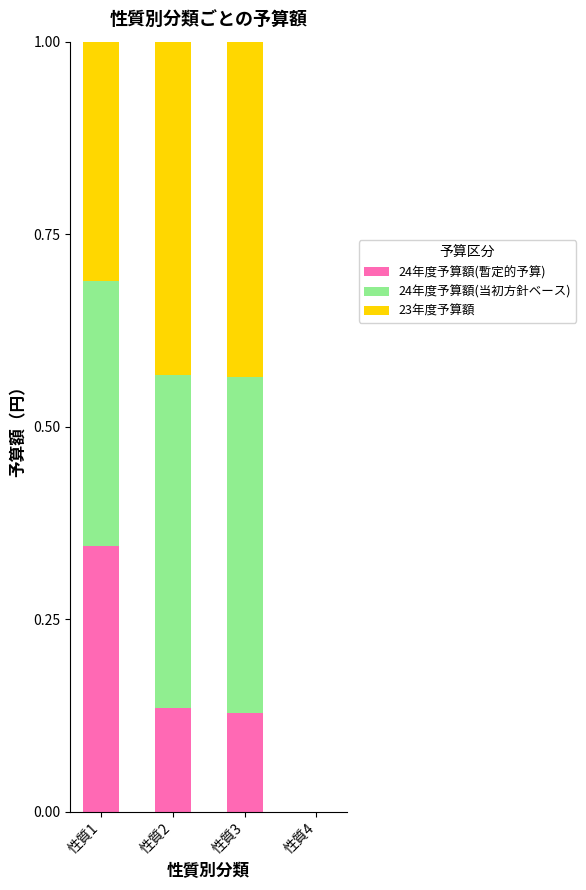

At which label does 24年度予算額(暫定的予算) reach its peak?

性質1